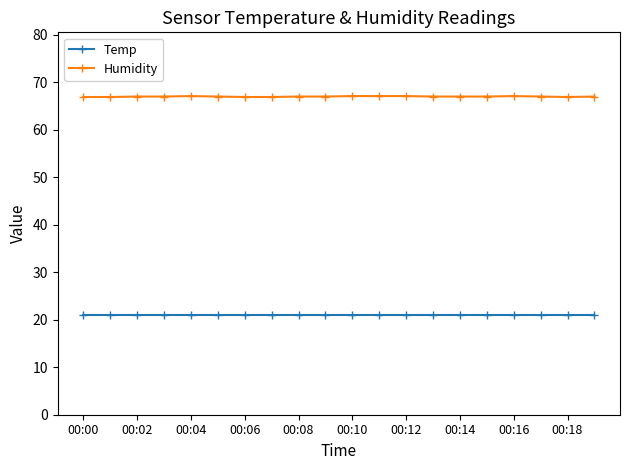

Which series has the widest spread of values?

Humidity